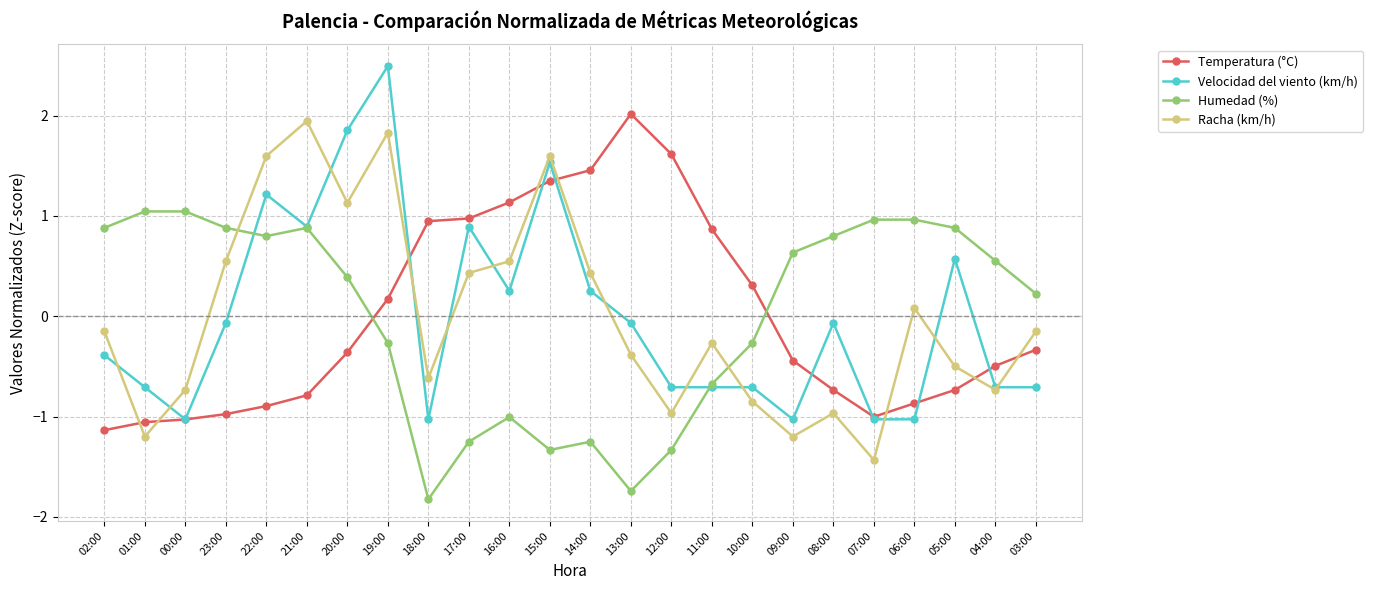

Which category has the highest value across all series?

19:00